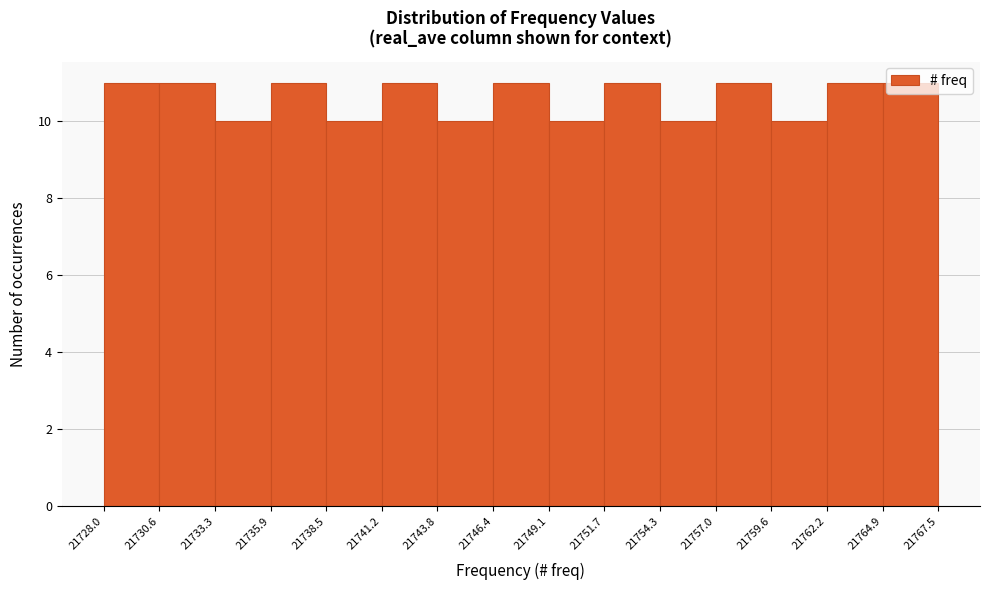

What is the height of the bar covering 21762.2 to 21764.9 on the x-axis? The values are not printed on the chart, so give them approximately, as read against the axis.

11